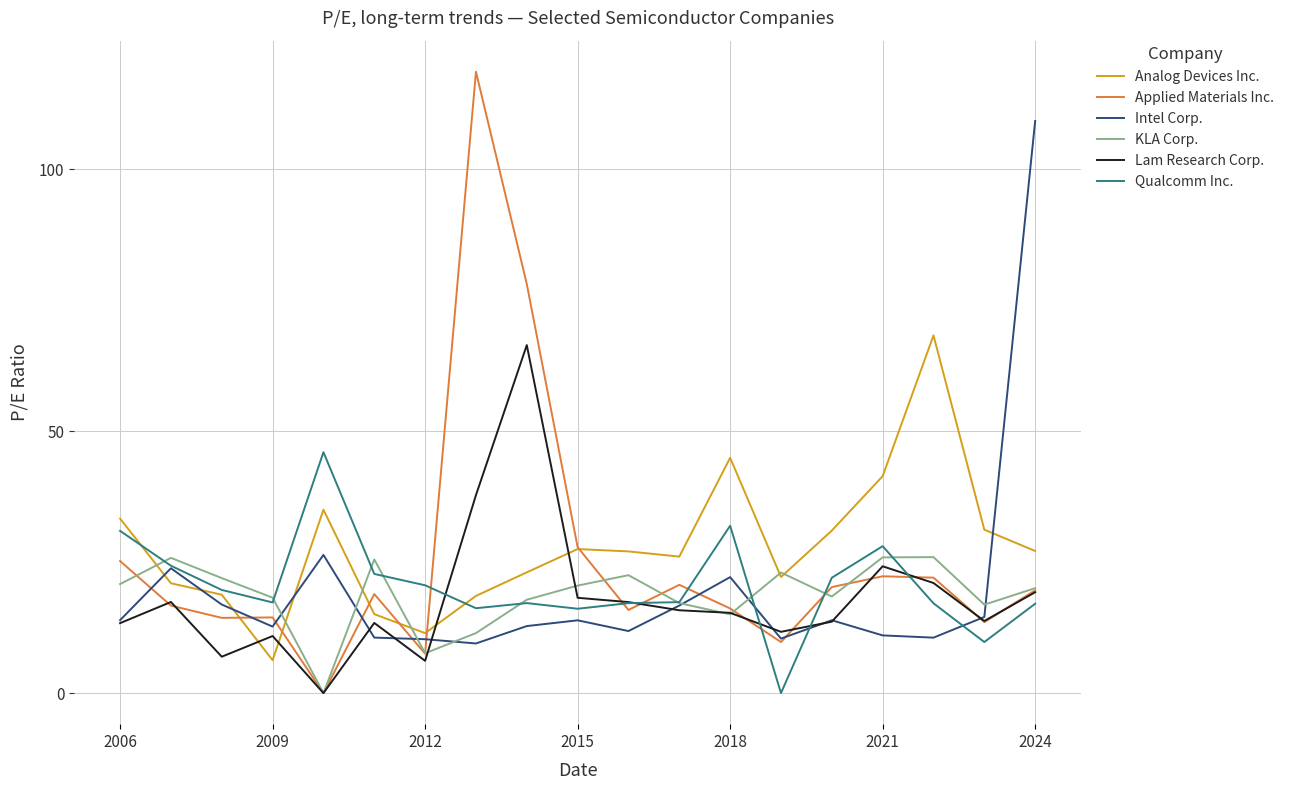

What is the maximum value shown in the chart?

118.7